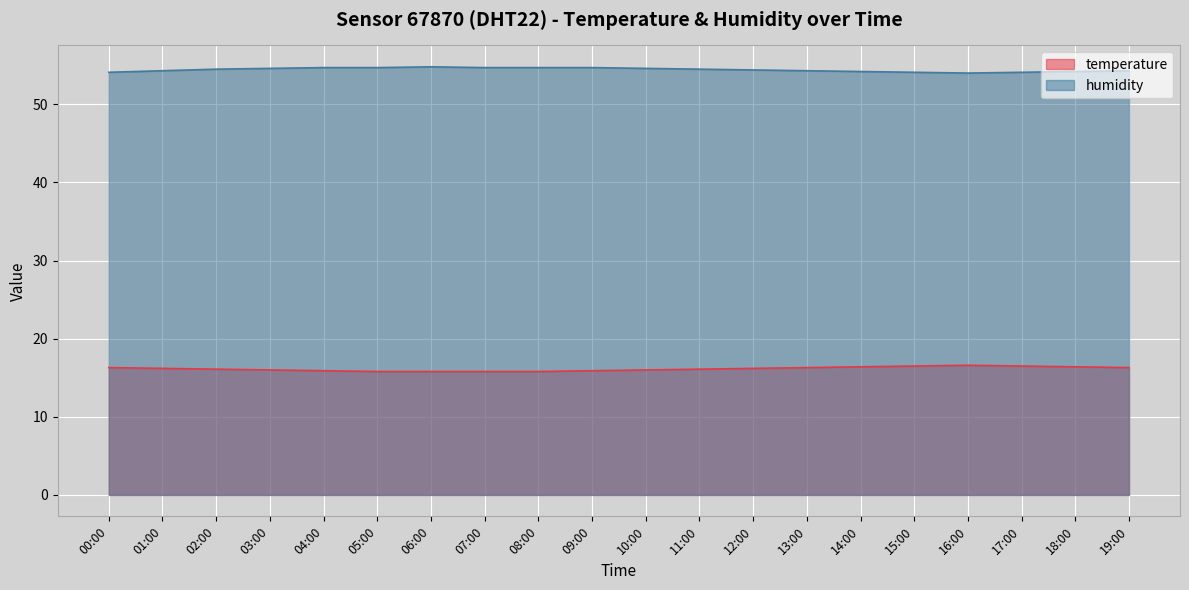

Where is the first local minimum for humidity?

16:00